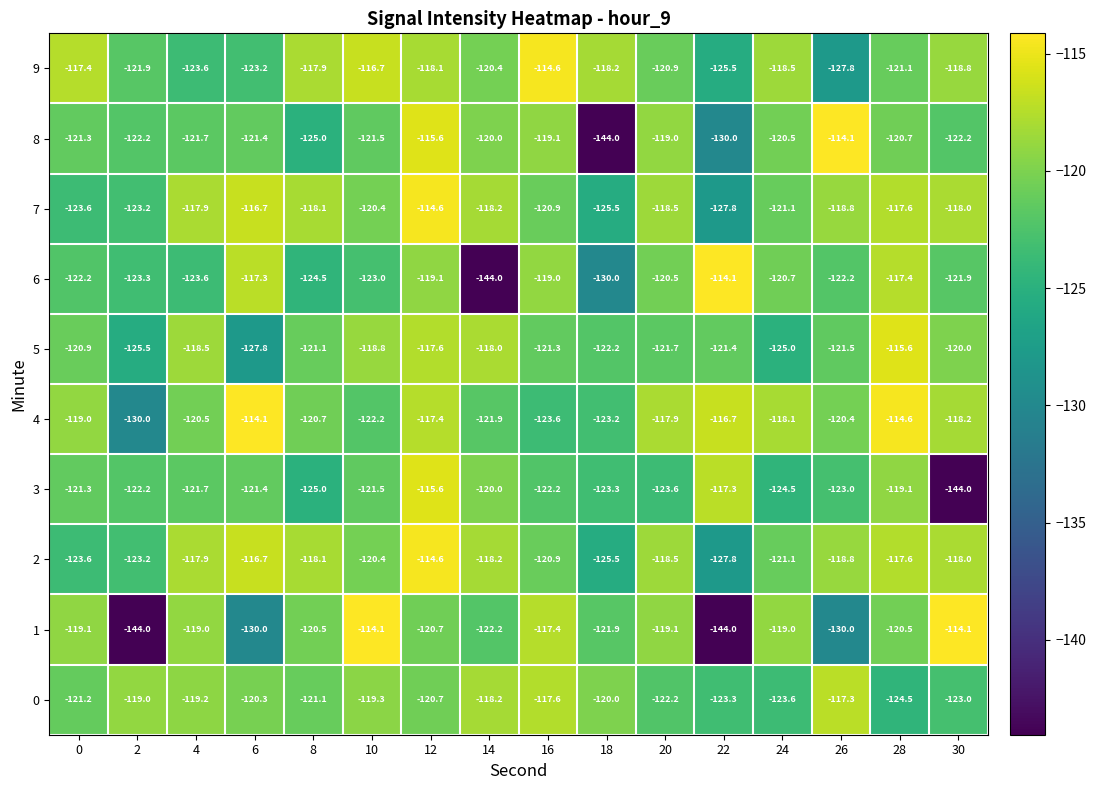

Is it true that 6 equals -120.5 at 20?

True